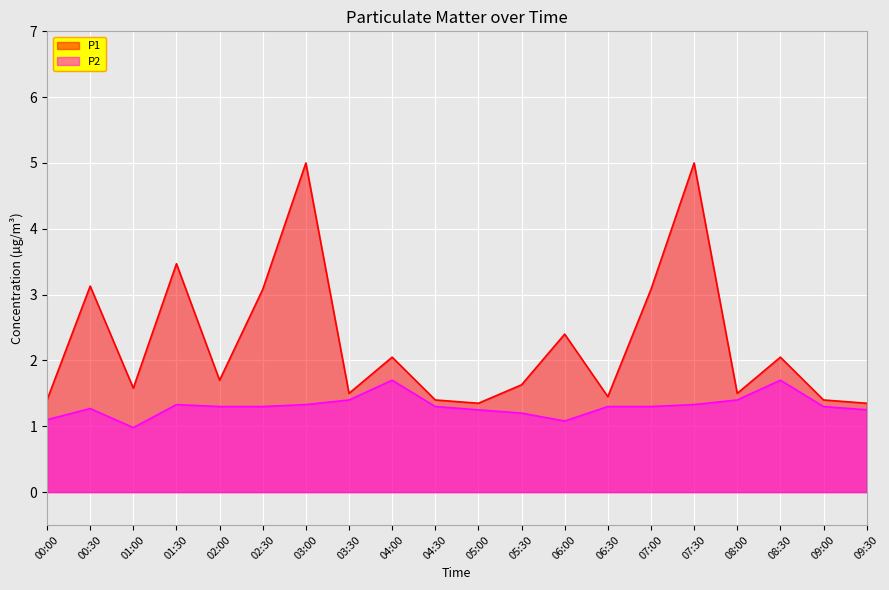

What position from the left is 03:00?

7